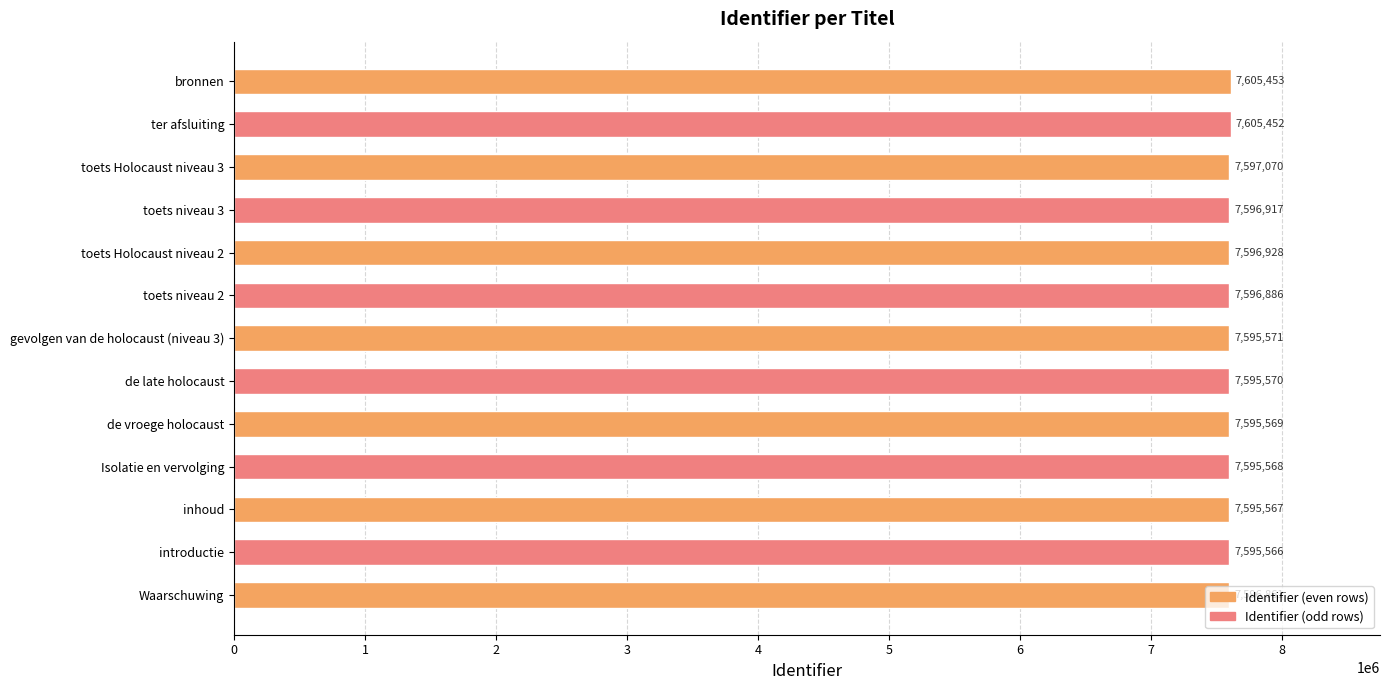

Rank the categories by value from highest to lowest.

bronnen, ter afsluiting, toets Holocaust niveau 3, toets Holocaust niveau 2, toets niveau 3, toets niveau 2, Waarschuwing, gevolgen van de holocaust (niveau 3), de late holocaust, de vroege holocaust, Isolatie en vervolging, inhoud, introductie